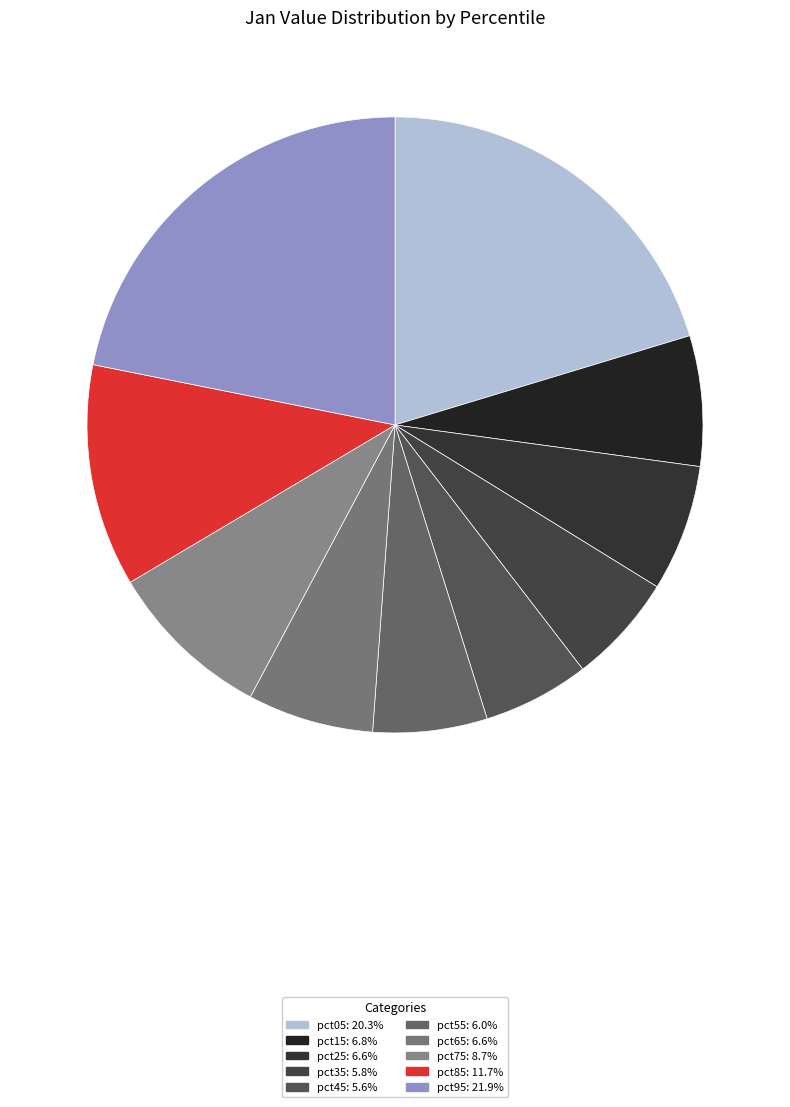

What percentage is the pct45 slice, to the nearest percent?

6%